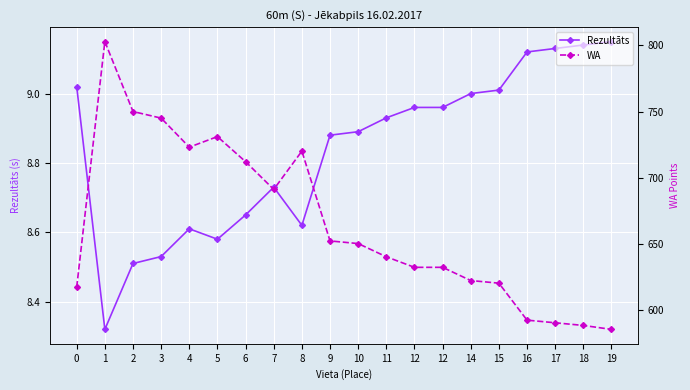

How many values in the WA series are below 650?

10